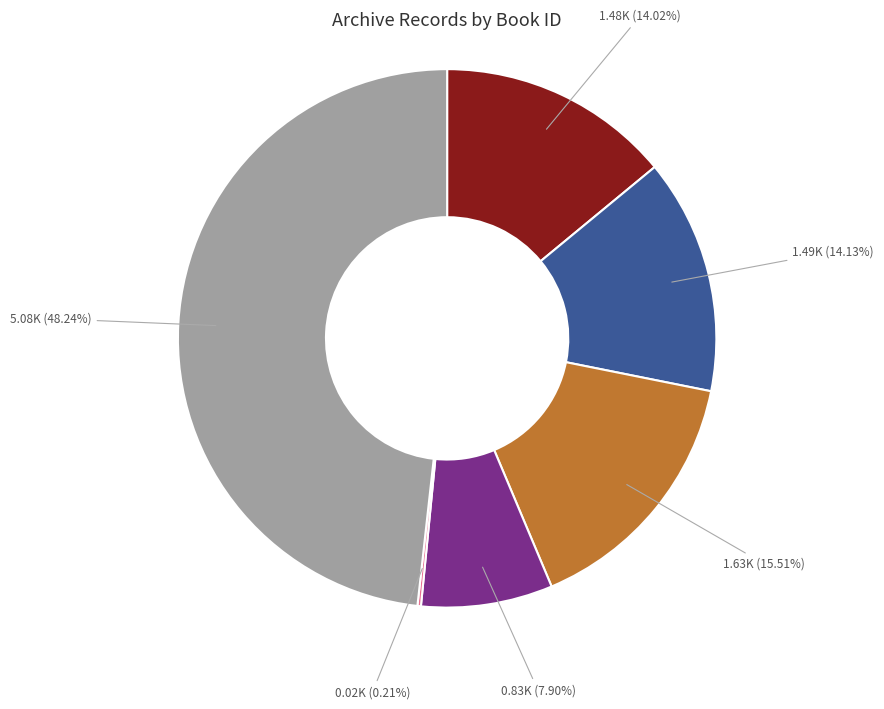

Does any single category account for the majority?

No